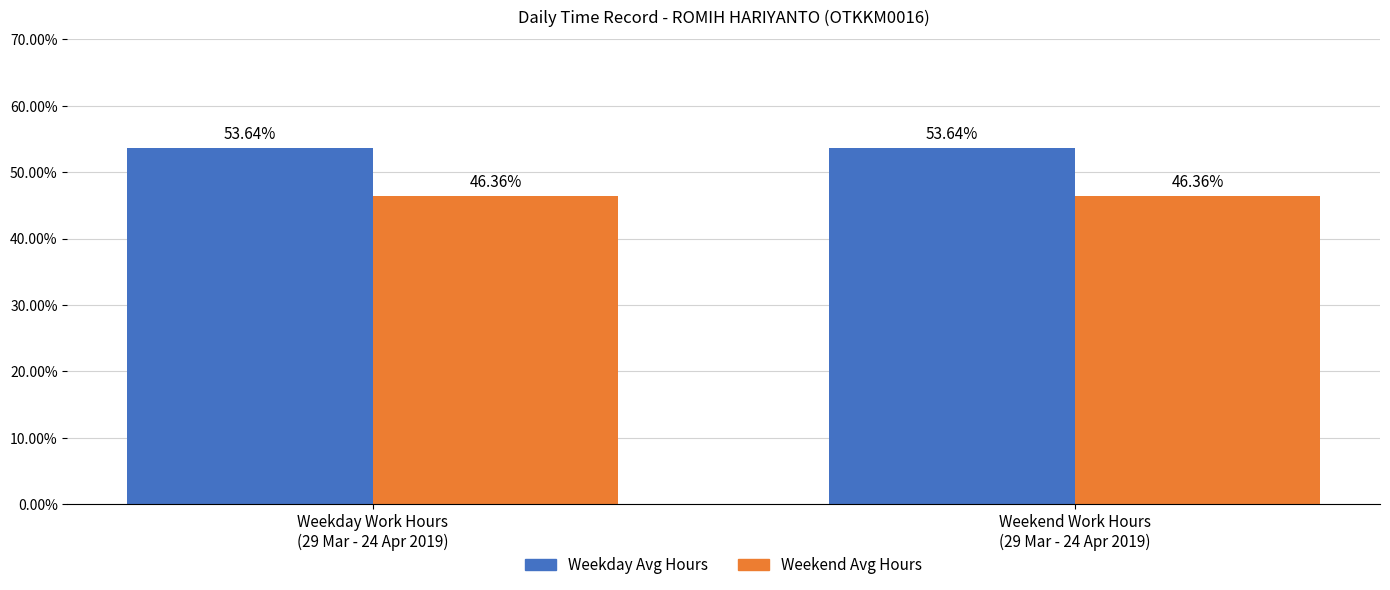

Reading left to right, what are all the values shown in this chart?

Weekday Avg Hours: Weekday Work Hours
(29 Mar - 24 Apr 2019)=53.6	Weekend Work Hours
(29 Mar - 24 Apr 2019)=53.6
Weekend Avg Hours: Weekday Work Hours
(29 Mar - 24 Apr 2019)=46.4	Weekend Work Hours
(29 Mar - 24 Apr 2019)=46.4